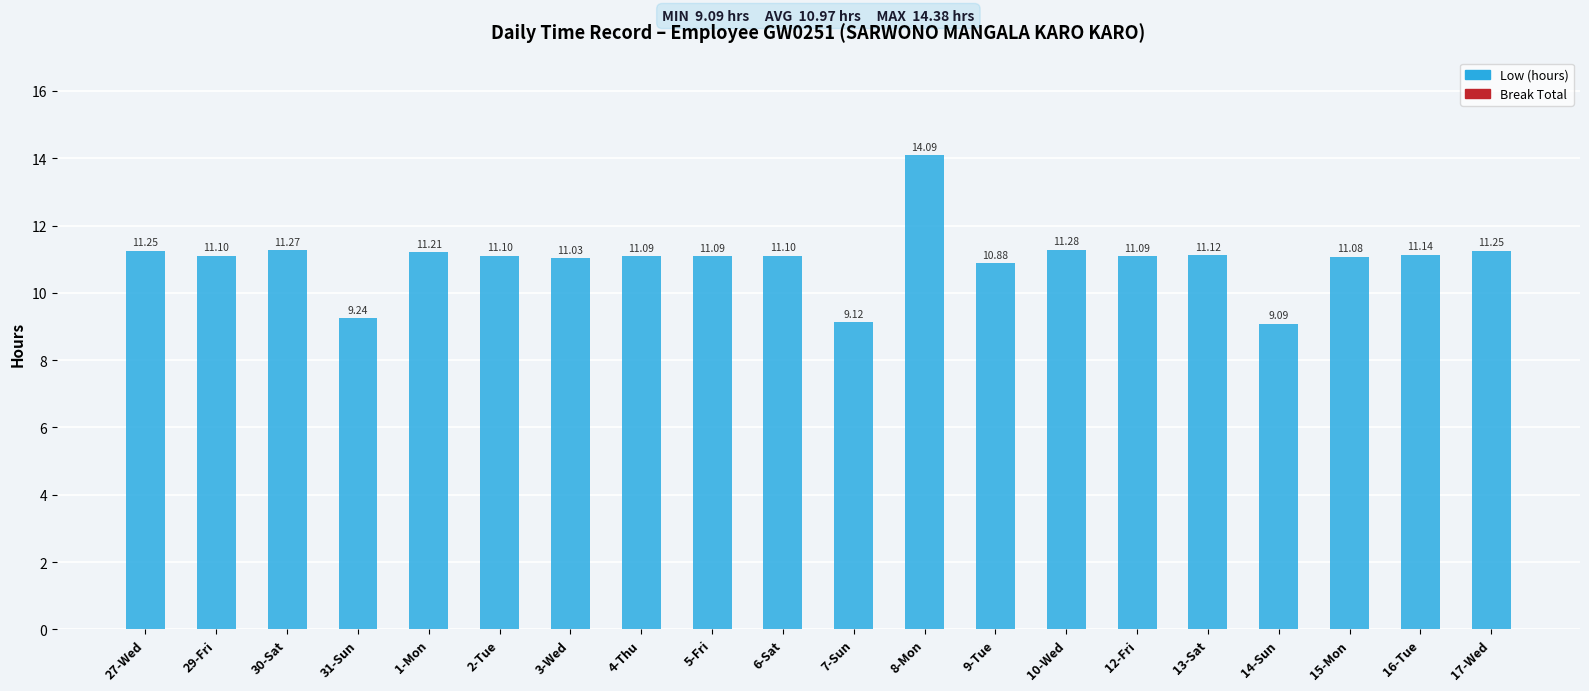

What is the difference between the maximum and minimum values?

5.0